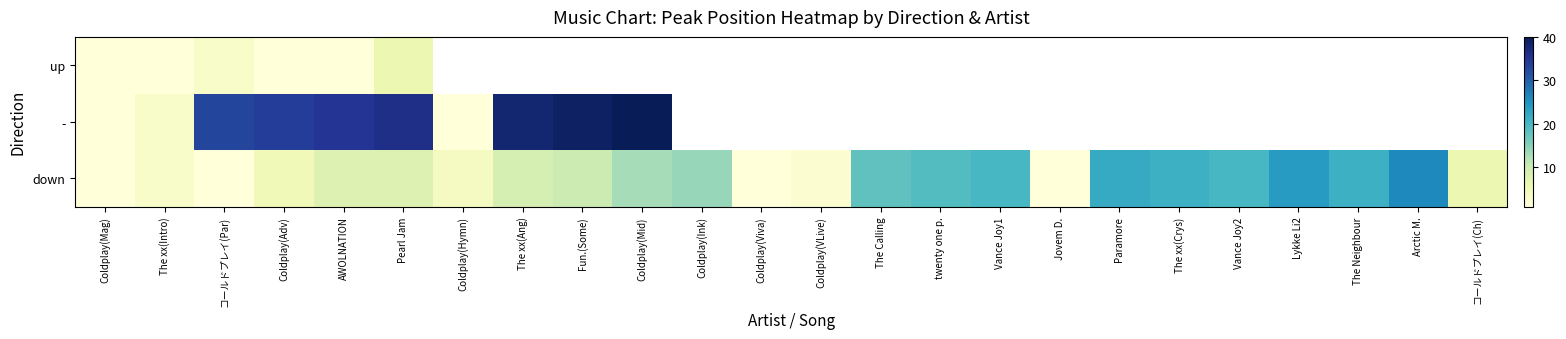

Which series changed the most between Coldplay(Mag) and The xx(Intro)?

-